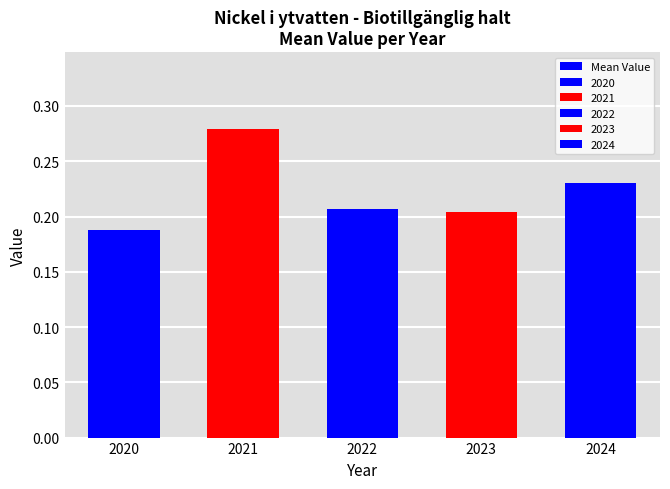

What is the maximum value shown in the chart?

0.3